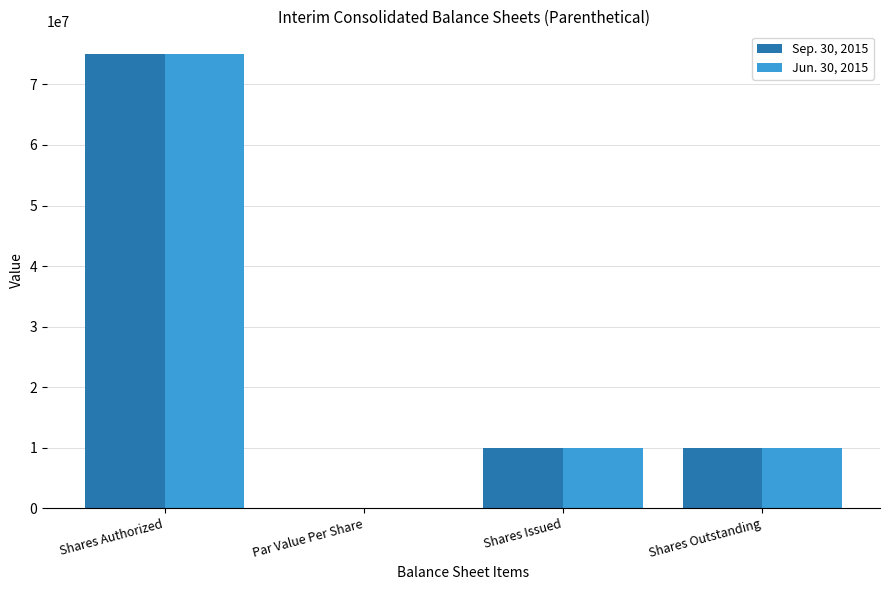

Is it true that Sep. 30, 2015 equals 6719161.4 at Shares Issued?

False